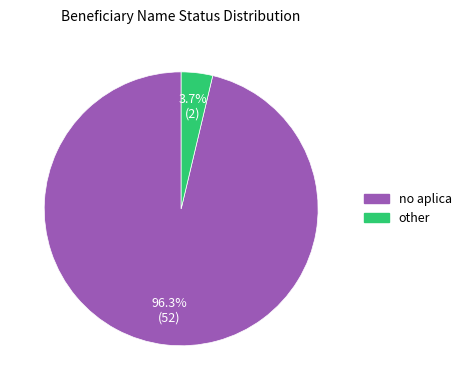

True or false: no aplica accounts for 86% of the total.

False